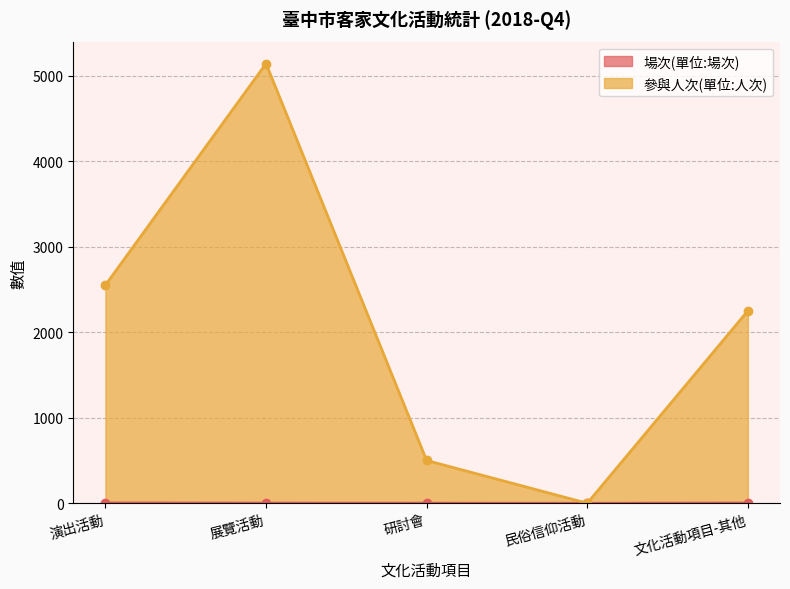

At how many categories does at least one series exceed 2080?

3